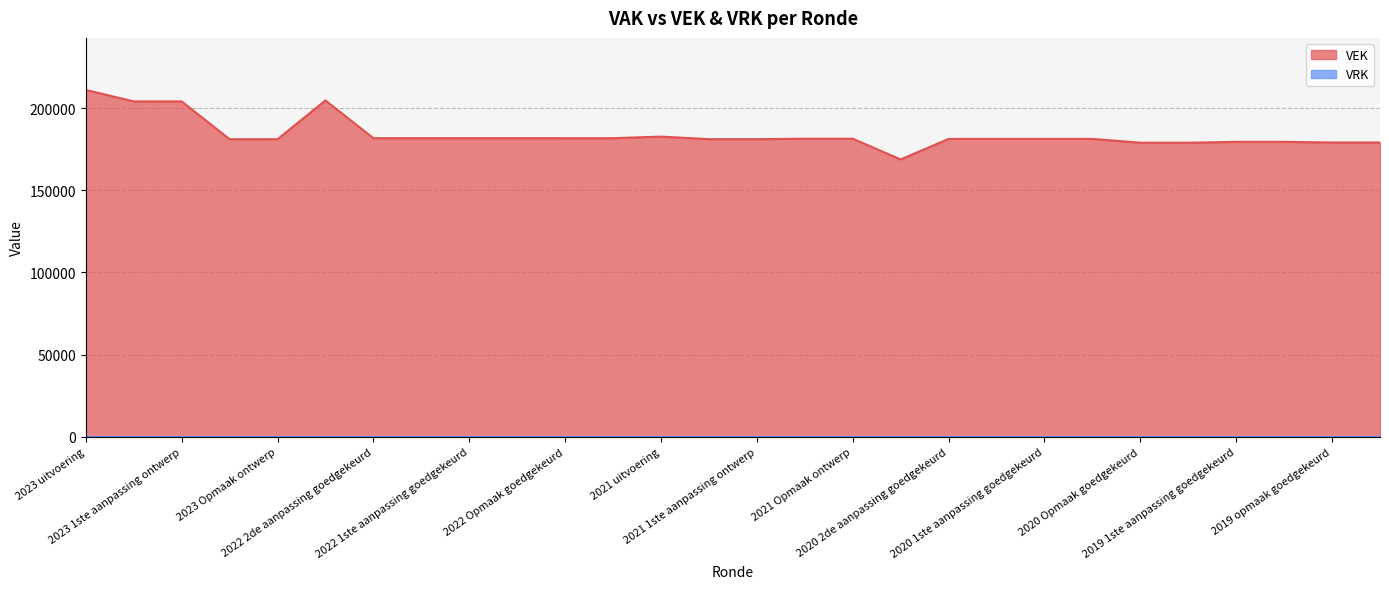

Between 2021 1ste aanpassing ontwerp and 2022 Opmaak ontwerp, which is larger?

2022 Opmaak ontwerp